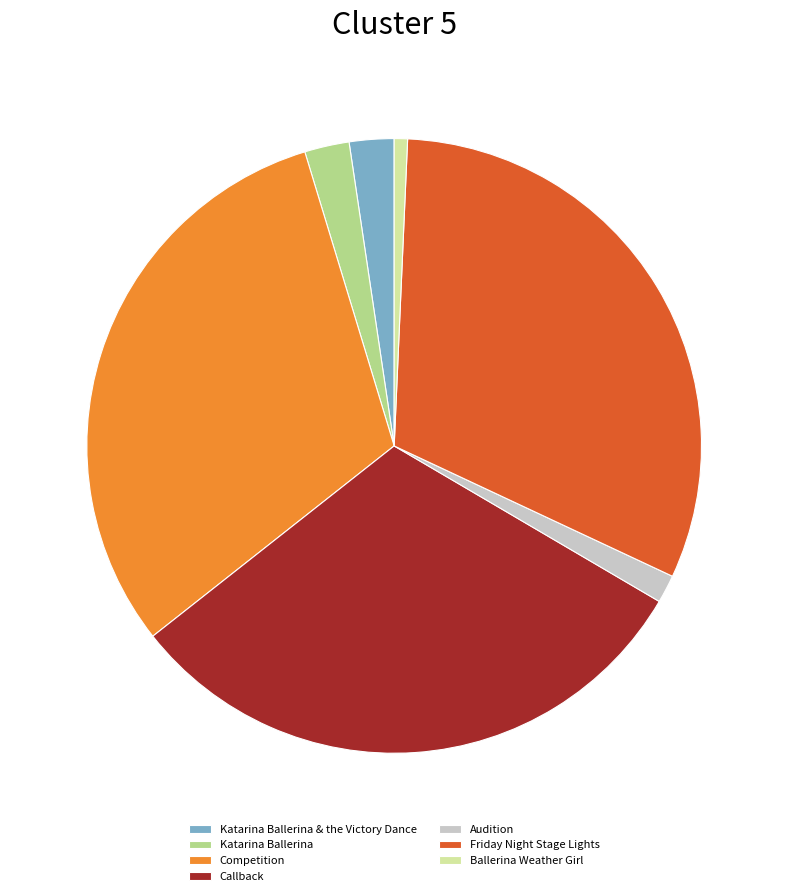

What is the smallest slice in the pie chart?

Ballerina Weather Girl